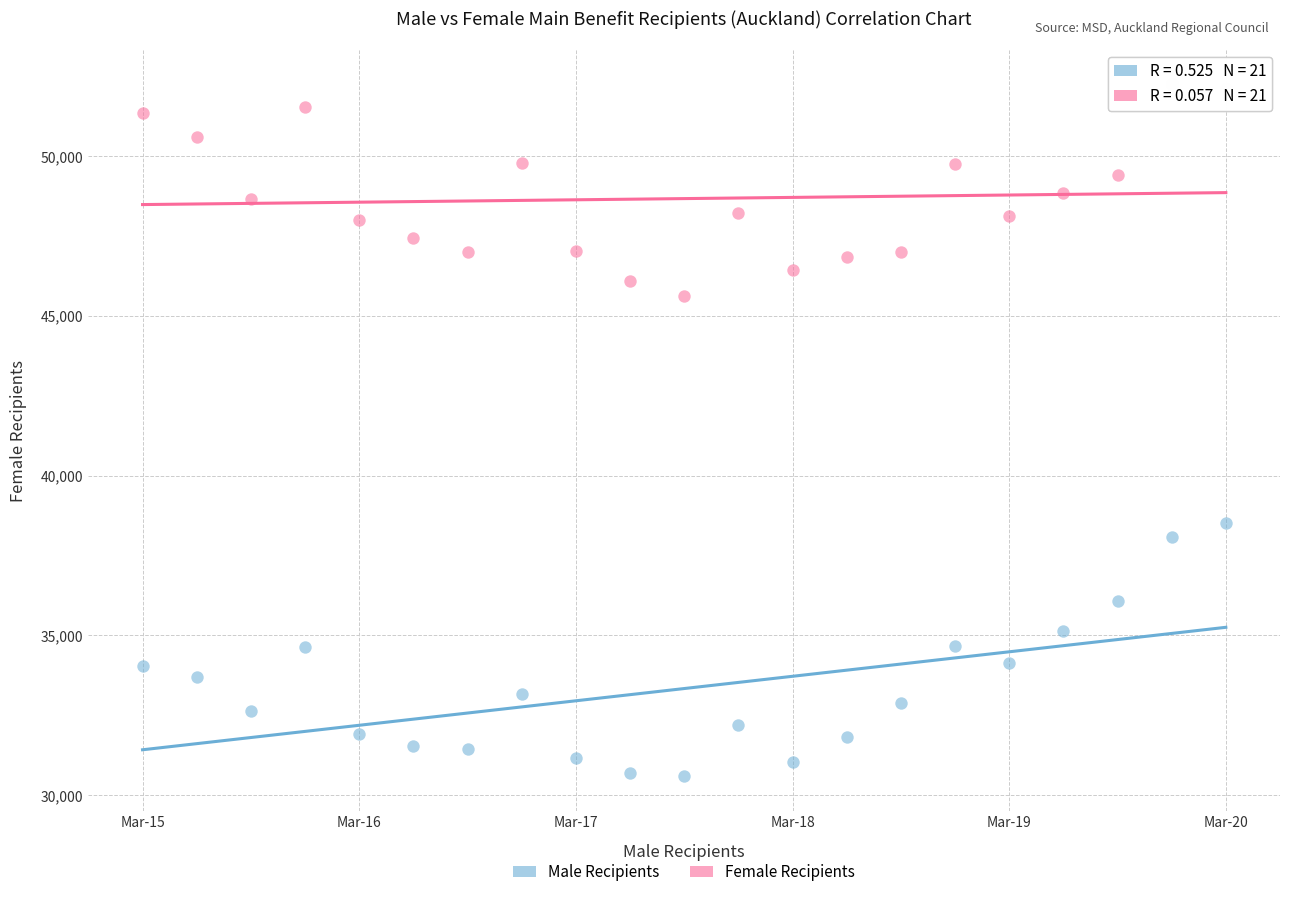

What are all the series names shown in the legend?

Male Recipients, Female Recipients